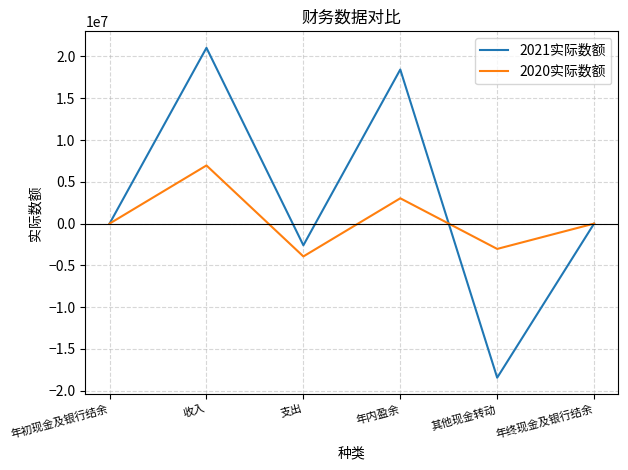

Between 支出 and 年终现金及银行结余, which series saw the biggest shift?

2020实际数额